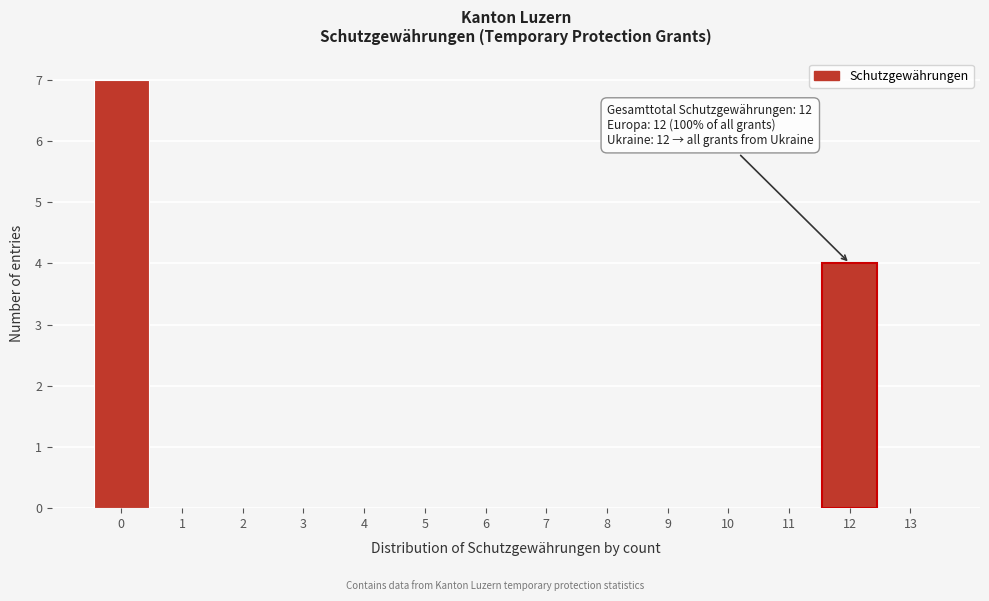

Over which range of the x-axis is the bar tallest?

-0.5 to 0.5